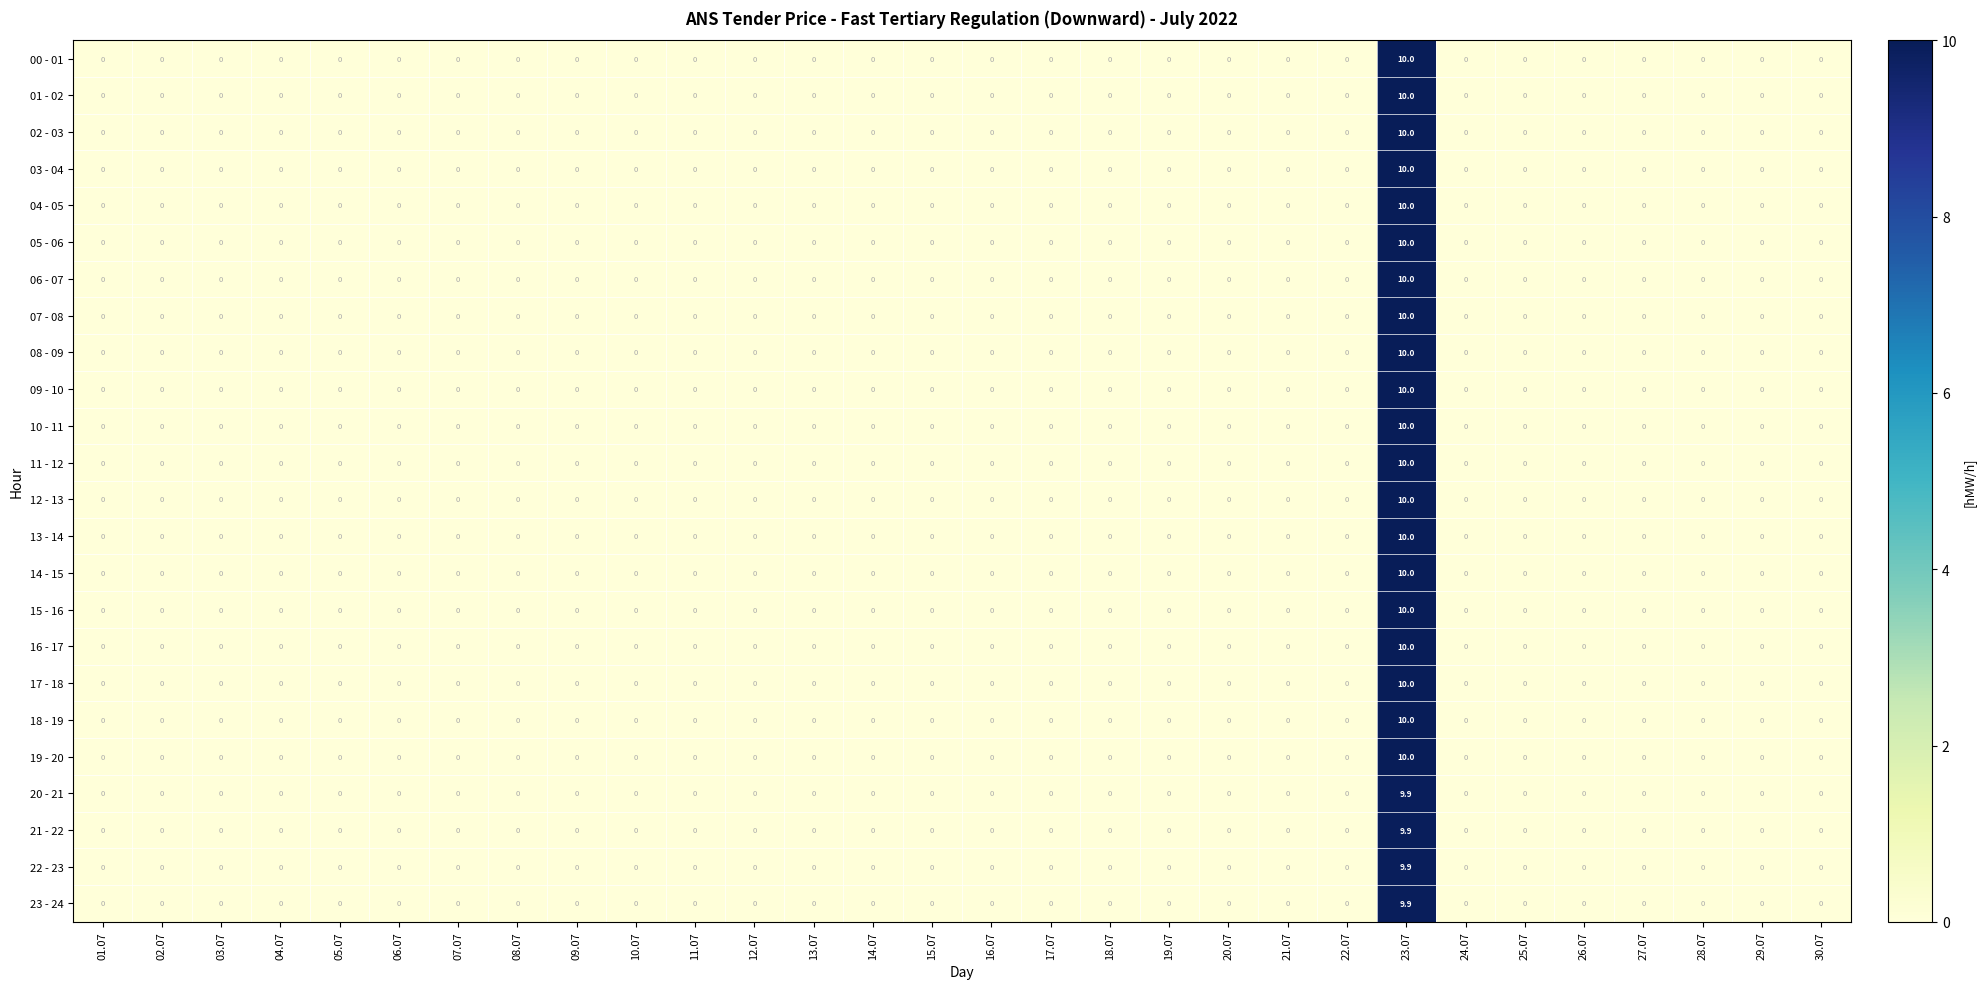

What is the difference between the maximum and second lowest values in the 00 - 01 series?

10.0